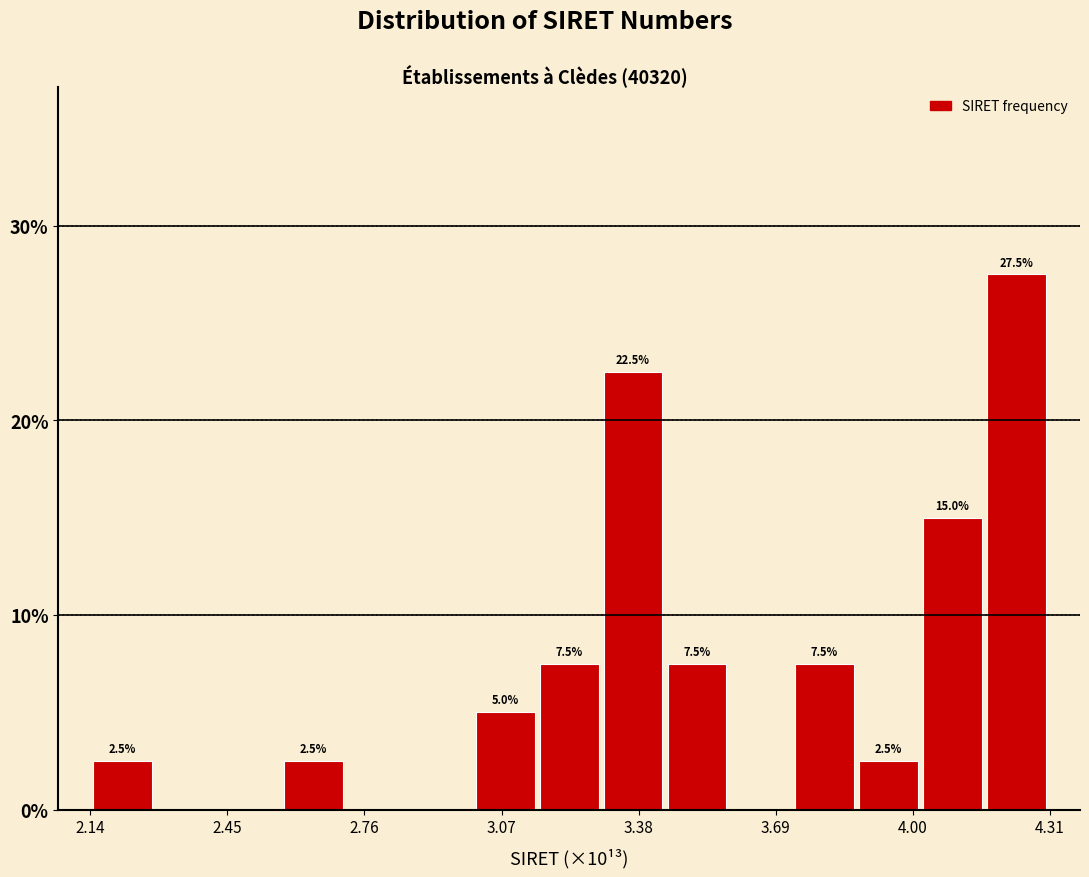

Around what value on the x-axis is the tallest bar? Give the approximate position of its centre, as read against the axis.

4.25